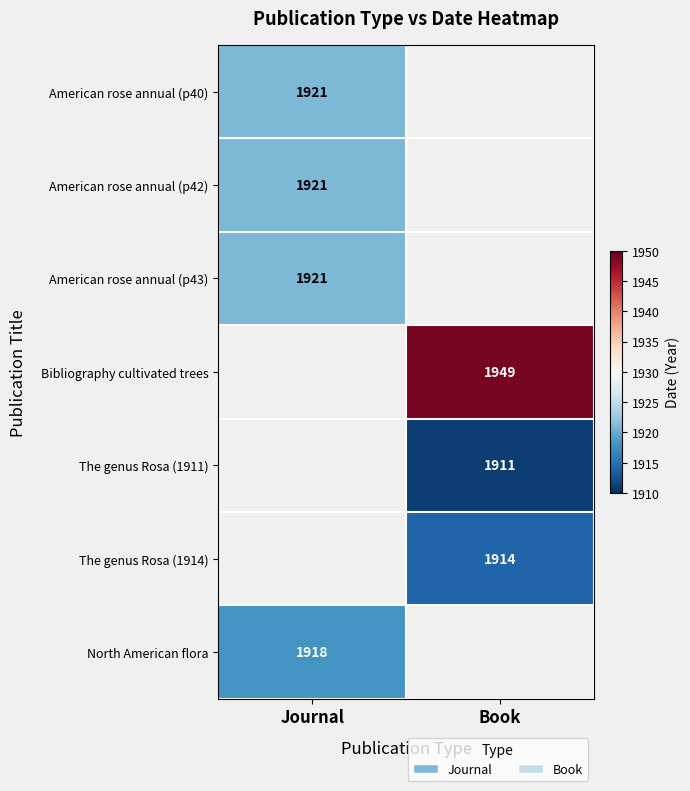

True or false: American rose annual (p42) has a value of 1921 at Journal.

True